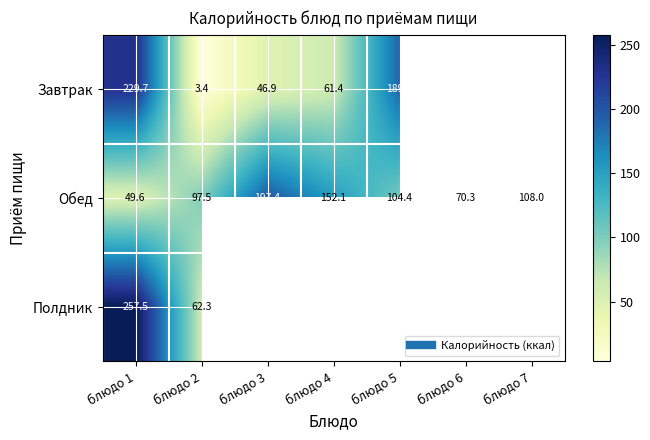

List the series in order of their overall mean, lowest first.

Полдник, Завтрак, Обед